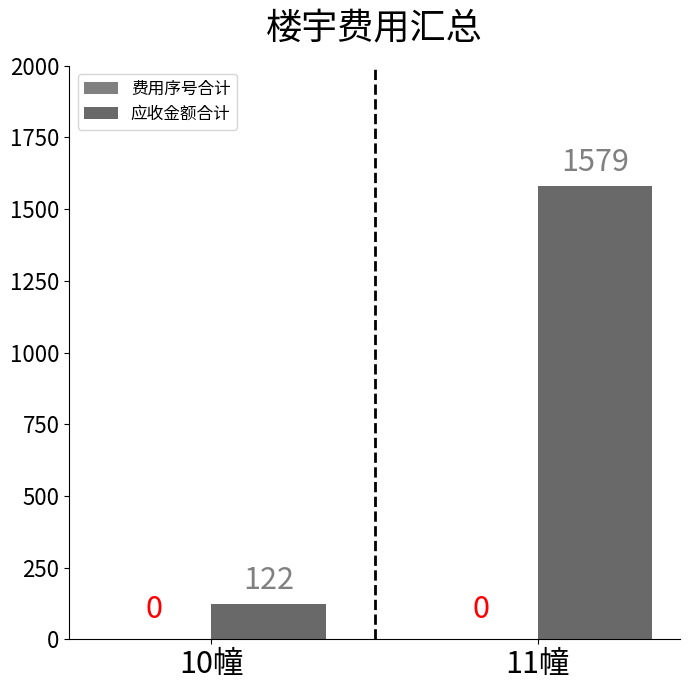

How many categories are shown in the chart?

2